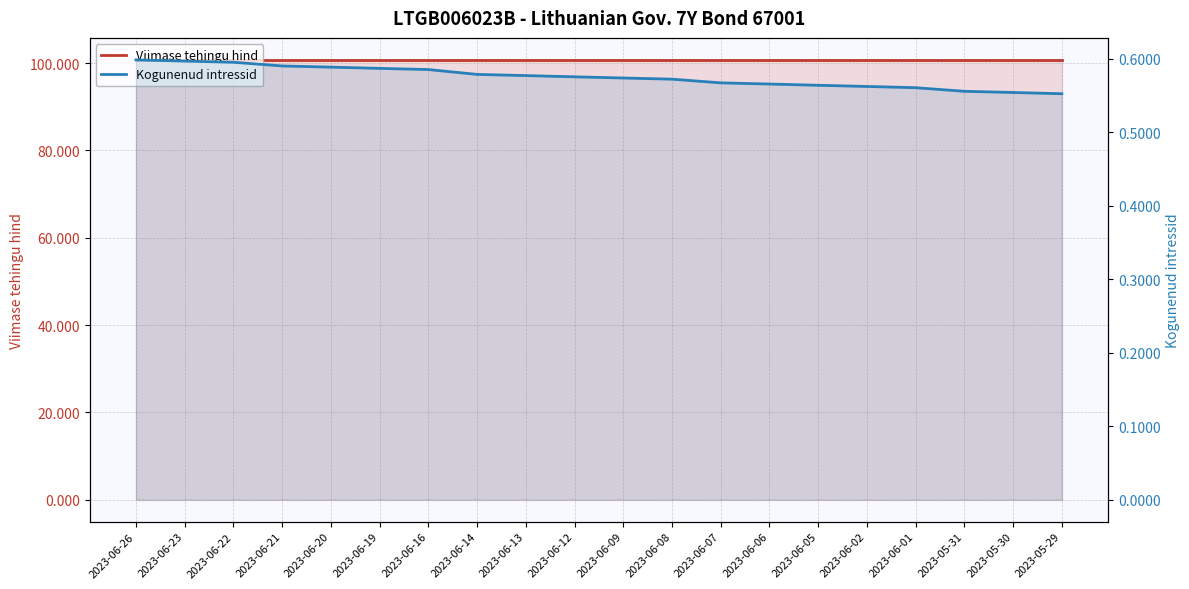

Between 2023-06-14 and 2023-06-12, which series saw the biggest shift?

Kogunenud intressid